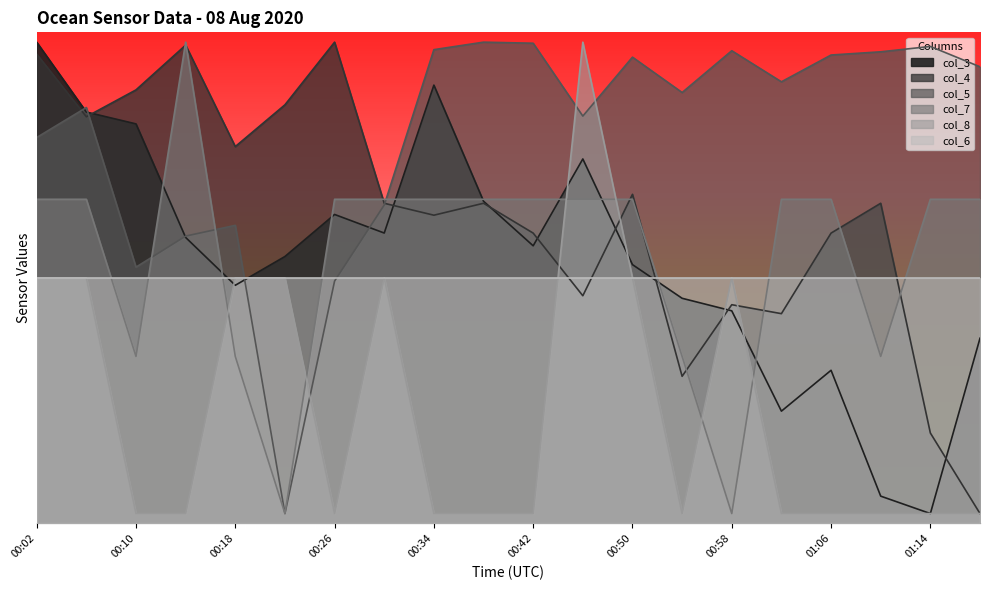

How many interior local peaks does the col_4 series have?

6